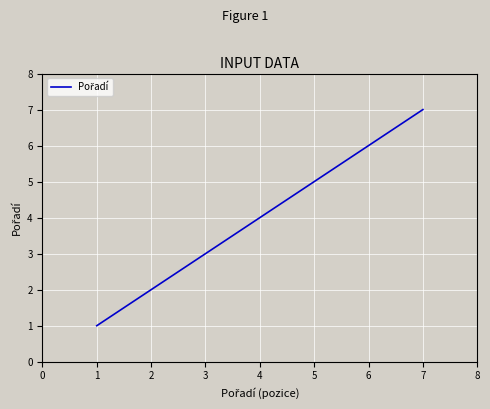

Reading left to right, extract all data points from this chart.

1	2	3	4	5	6	7